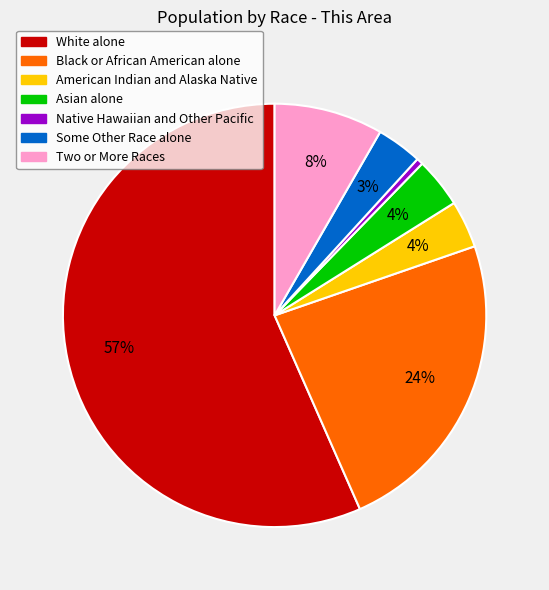

Which category has the biggest portion of the pie?

White alone